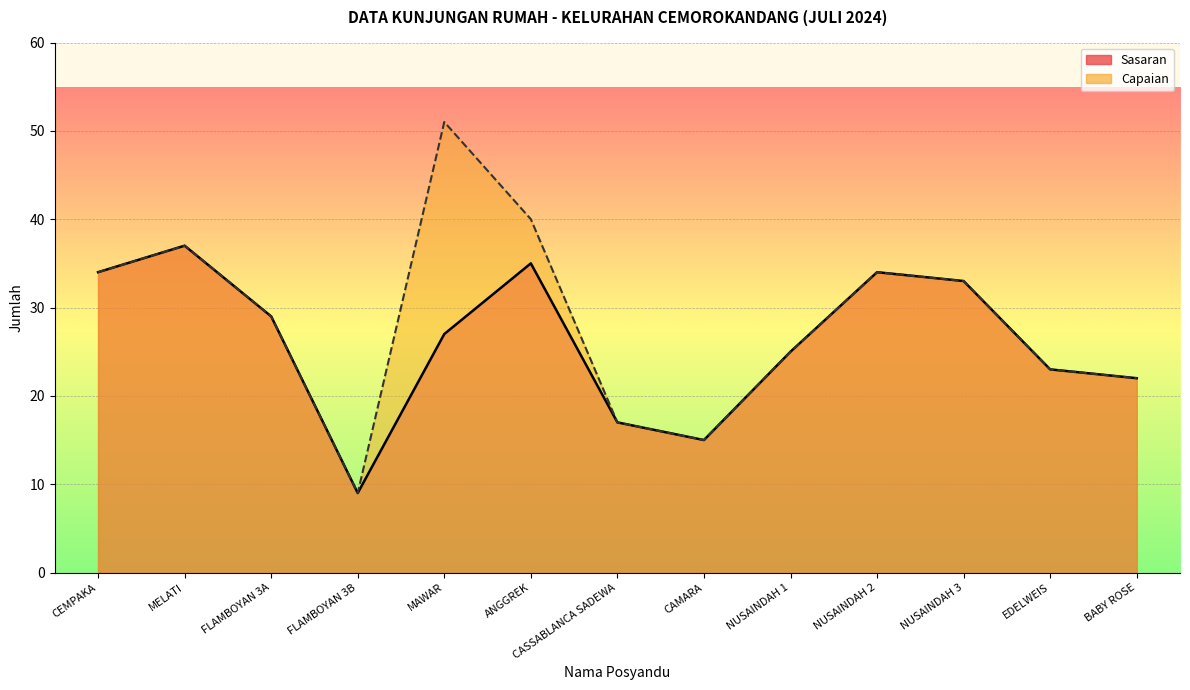

What is the sum of the Sasaran values at NUSAINDAH 3 and BABY ROSE?

55